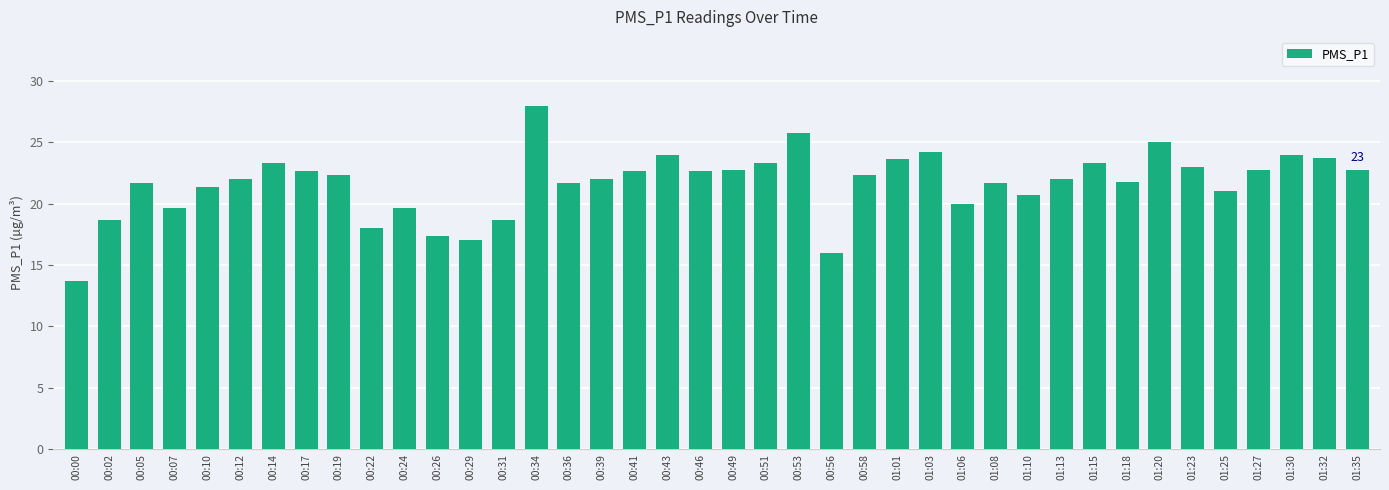

Between 00:56 and 01:15, which is larger?

01:15